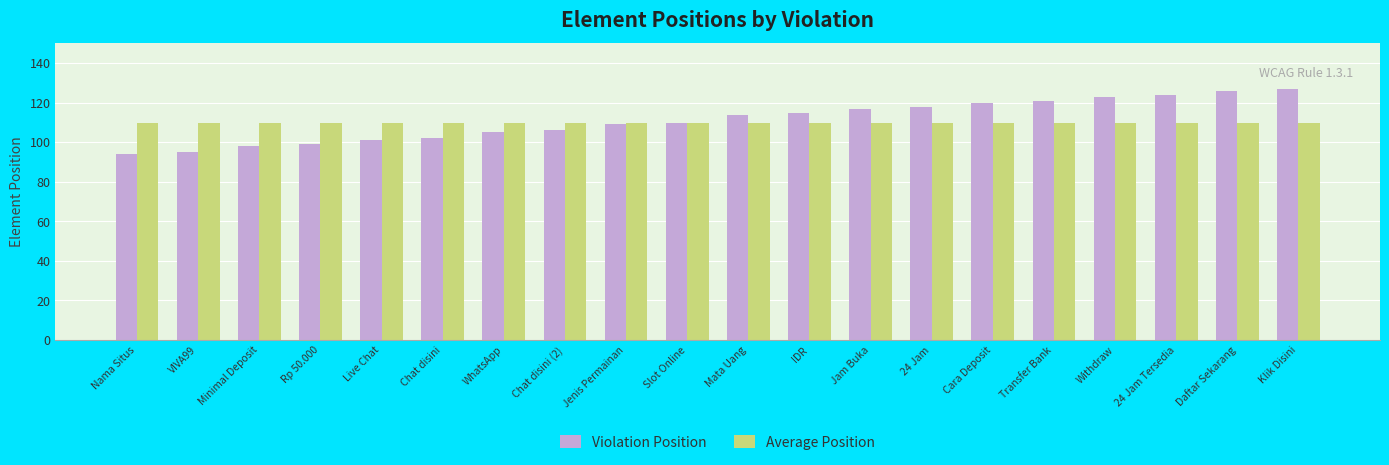

Which series has the largest total across all categories?

Violation Position